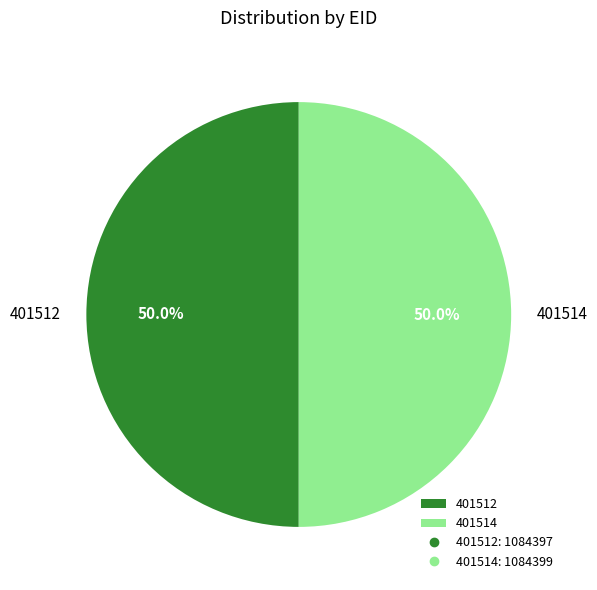

What is the ratio of the value at 401512 to the value at 401514?

1.0